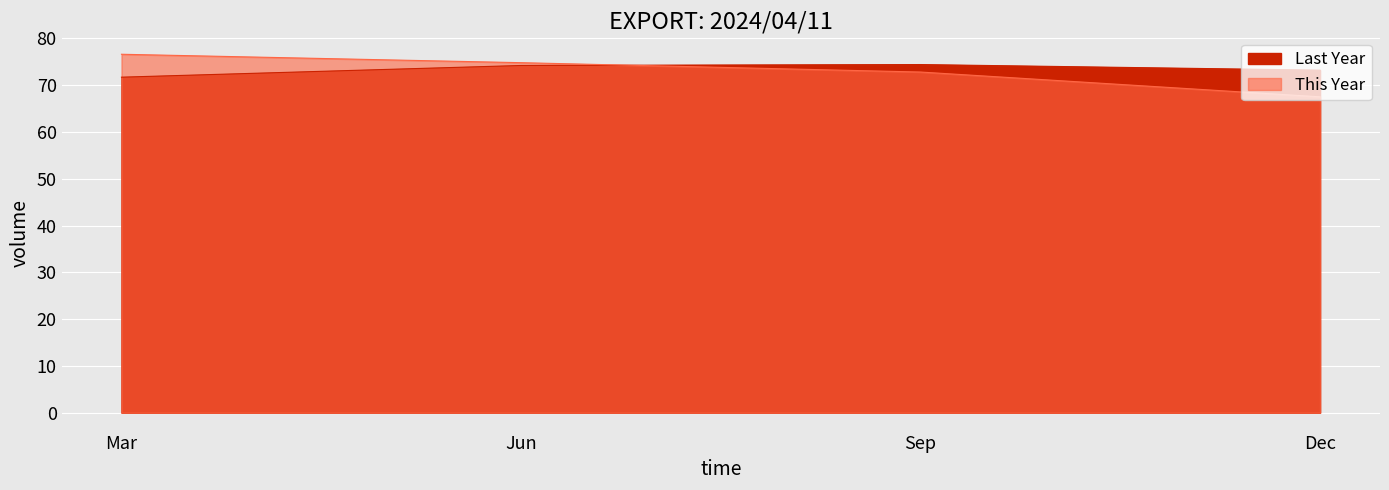

What is the difference between the maximum and minimum values in the Last Year series?

2.7